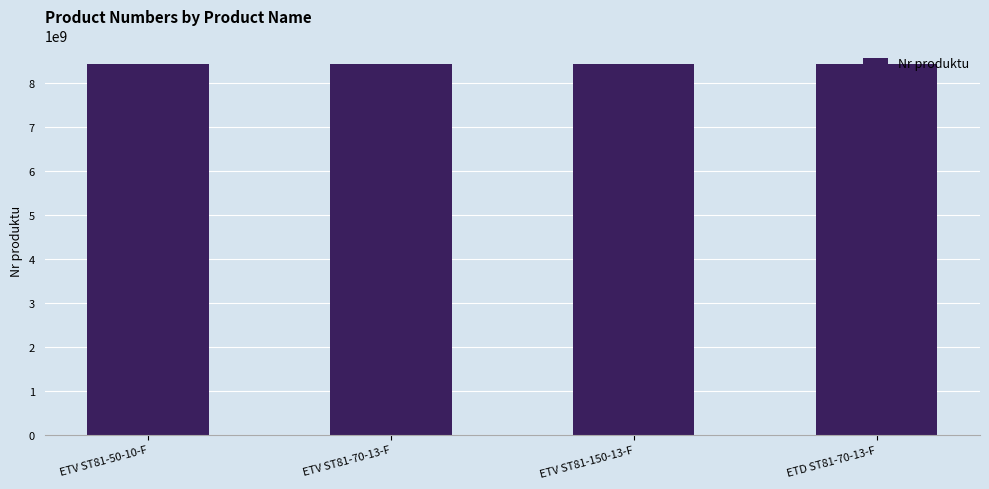

The value at ETV ST81-150-13-F is 8433206015. True or false?

True